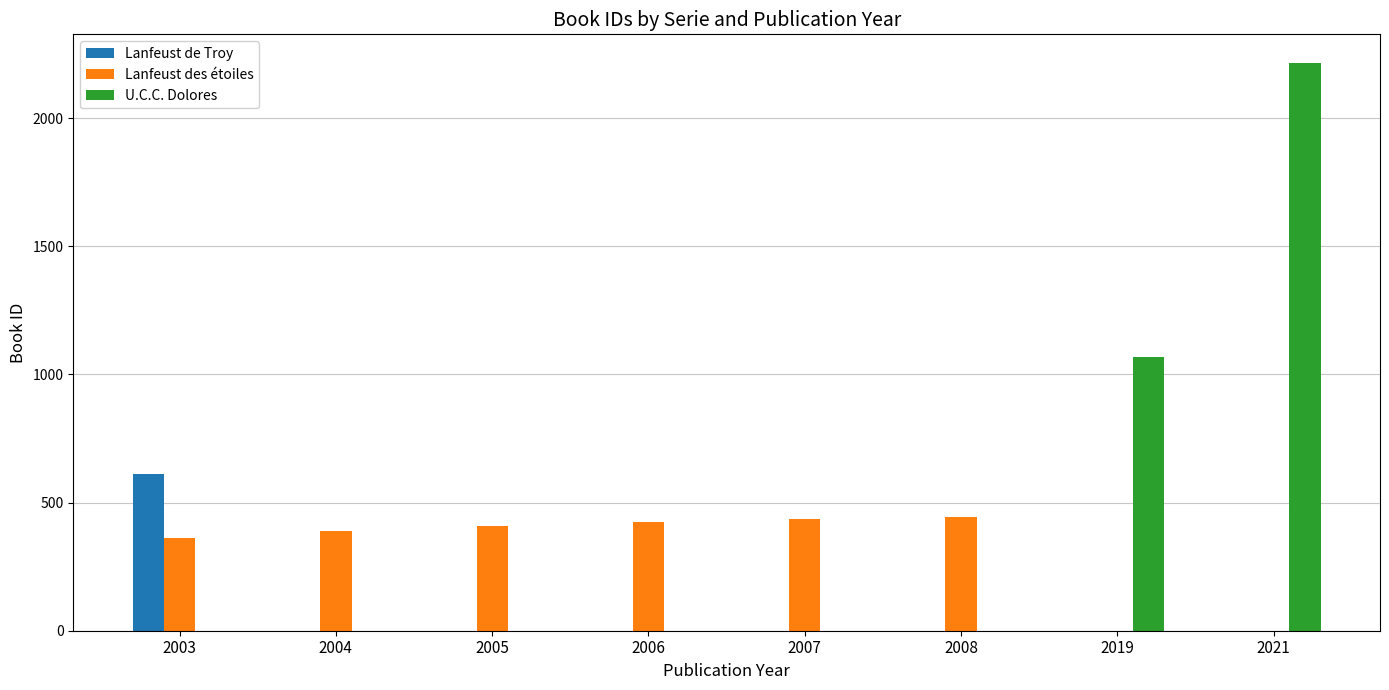

Is it true that Lanfeust des étoiles equals 408 at 2005?

True